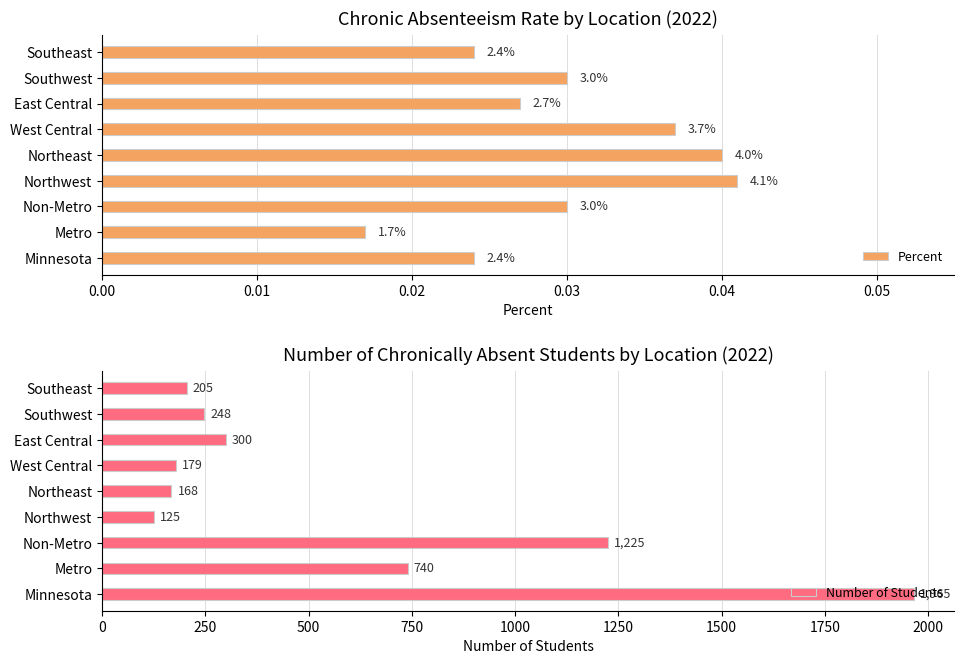

The value of Number of Students at East Central is 479. True or false?

False